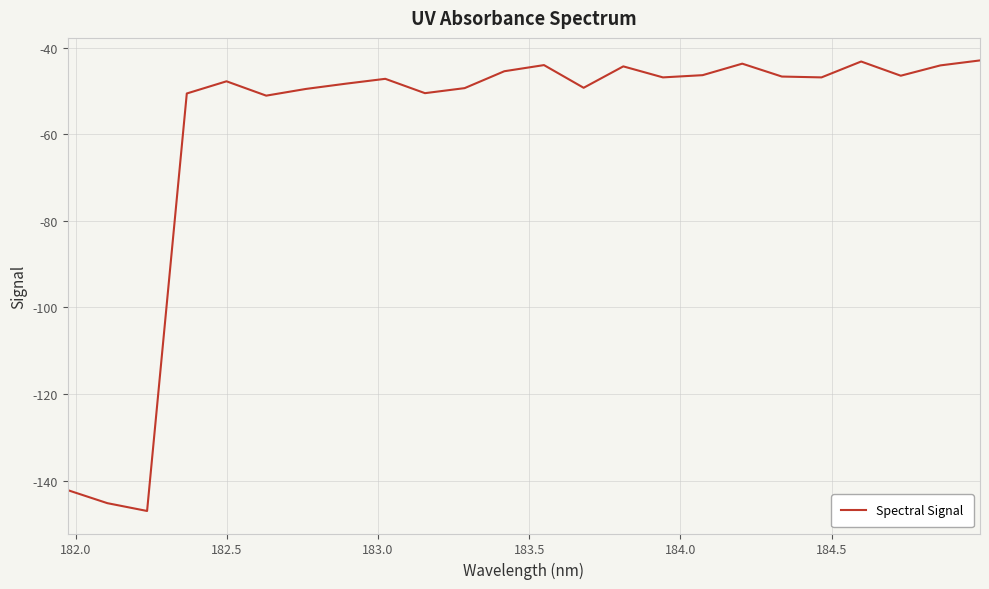

What is the average value?

-59.1